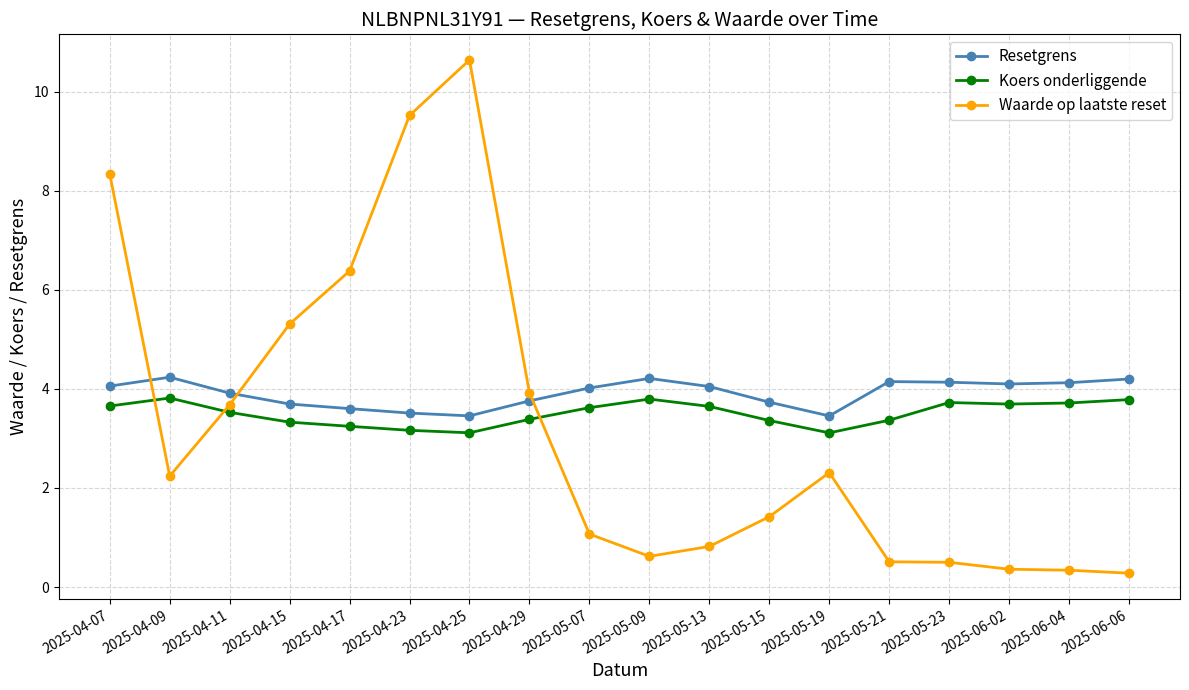

In Waarde op laatste reset, how many points are lower than both neighbors (excluding endpoints)?

2